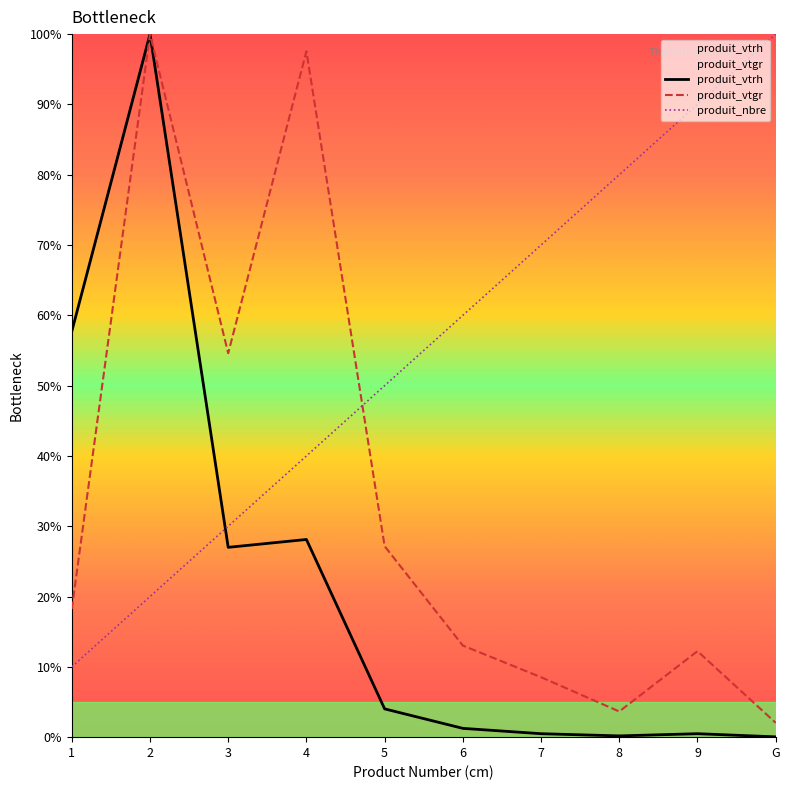

List the series in order of their overall mean, highest first.

produit_nbre, produit_vtgr, produit_vtrh